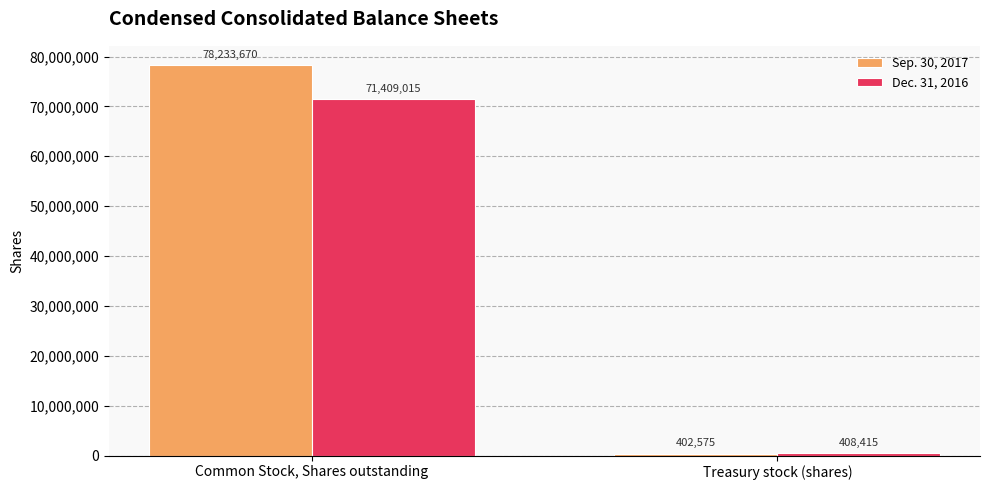

True or false: Sep. 30, 2017 has a value of 78233670 at Common Stock, Shares outstanding.

True